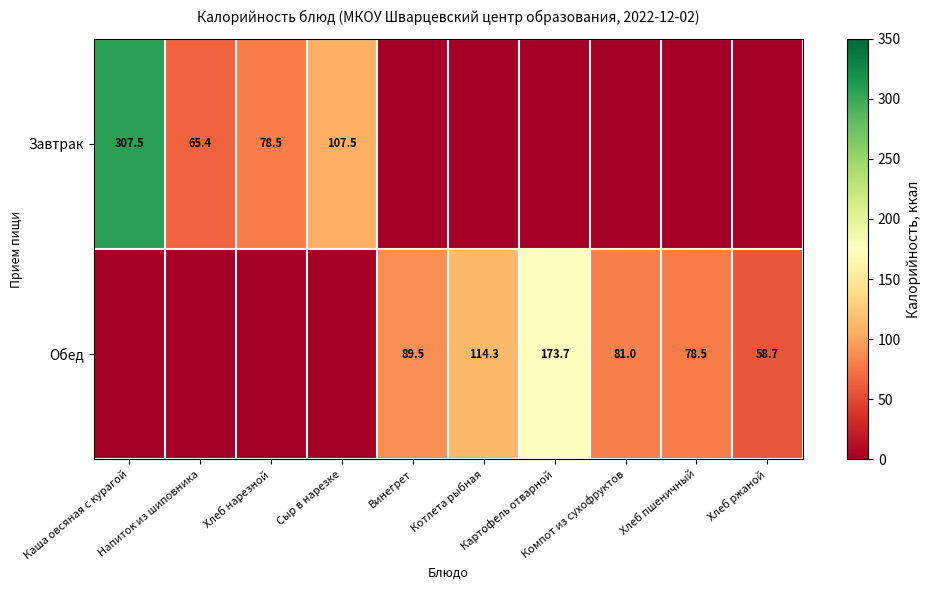

Which label corresponds to the smallest value in the chart?

Винегрет